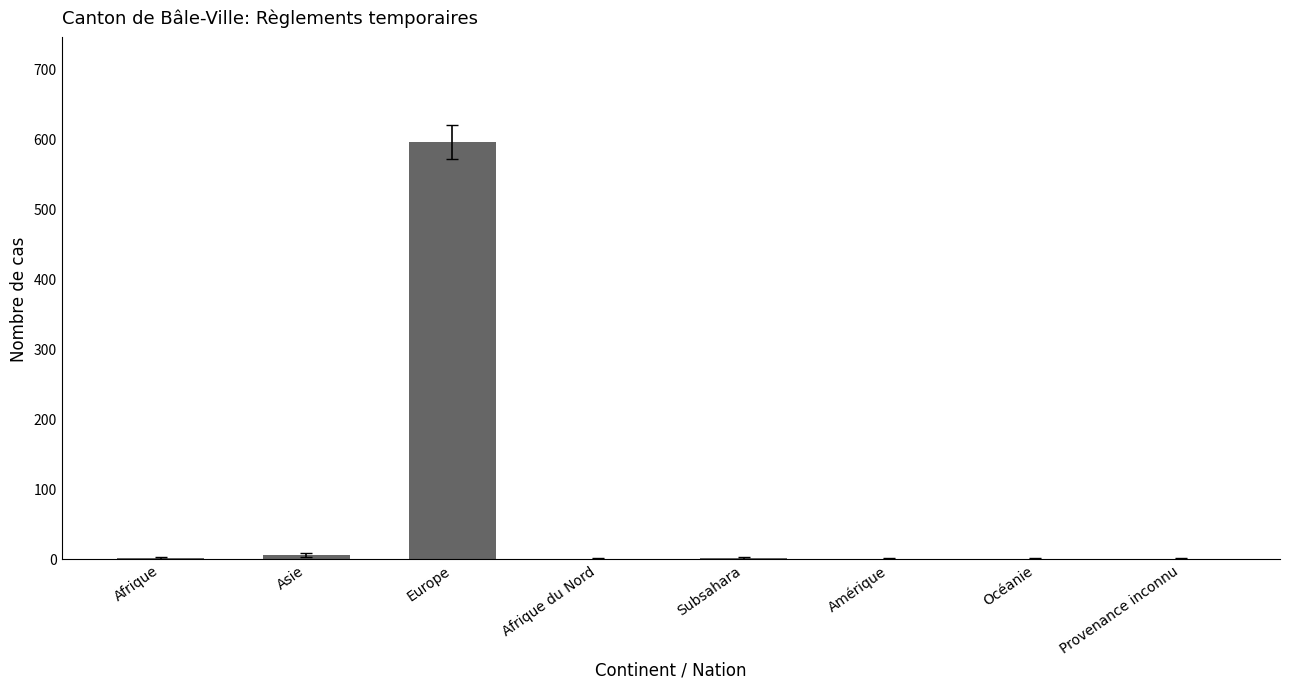

Does the chart contain stacked bars?

No